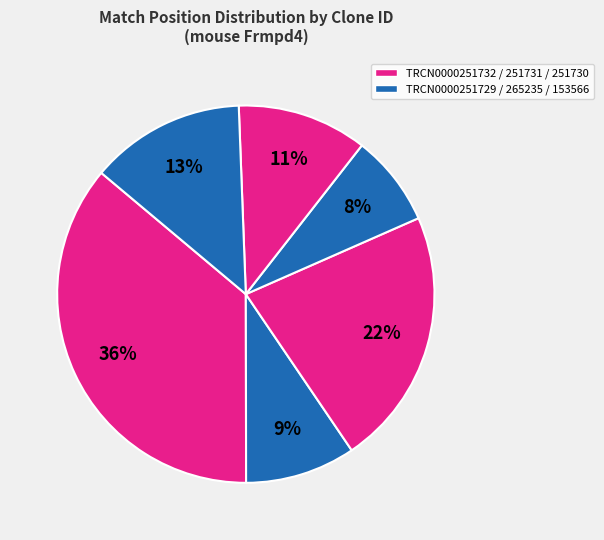

How many segments does this pie chart have?

6